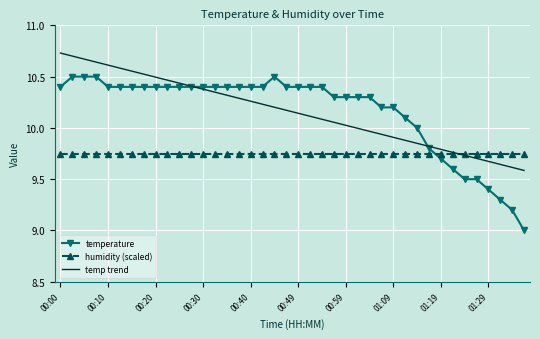

What is the sum of all humidity (scaled) values?

390.0